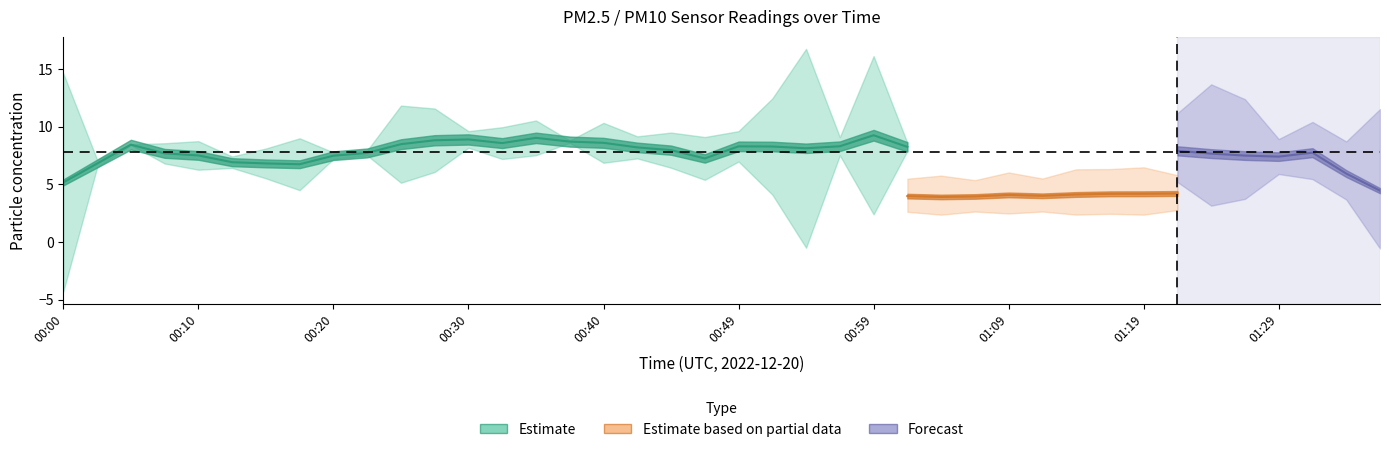

What is the label of the 31st point from the right?

00:22